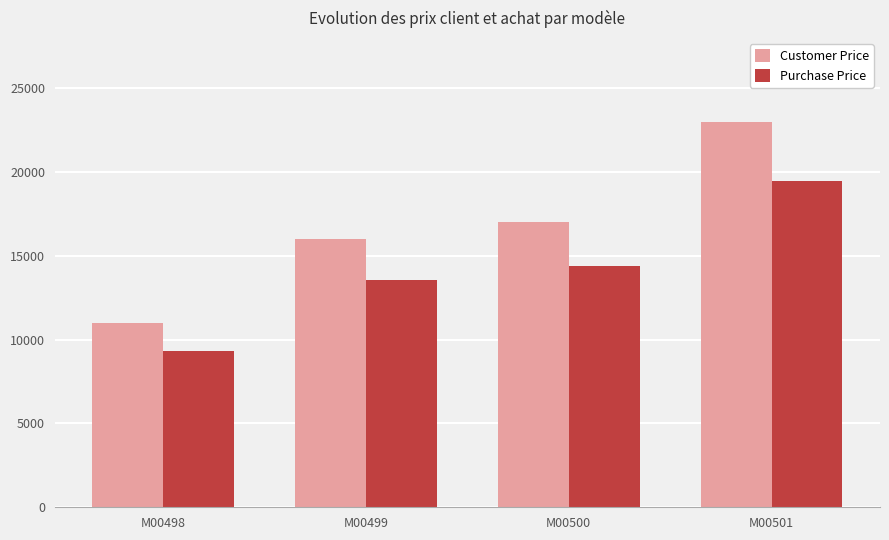

Rank the series by their average value, from highest to lowest.

Customer Price, Purchase Price